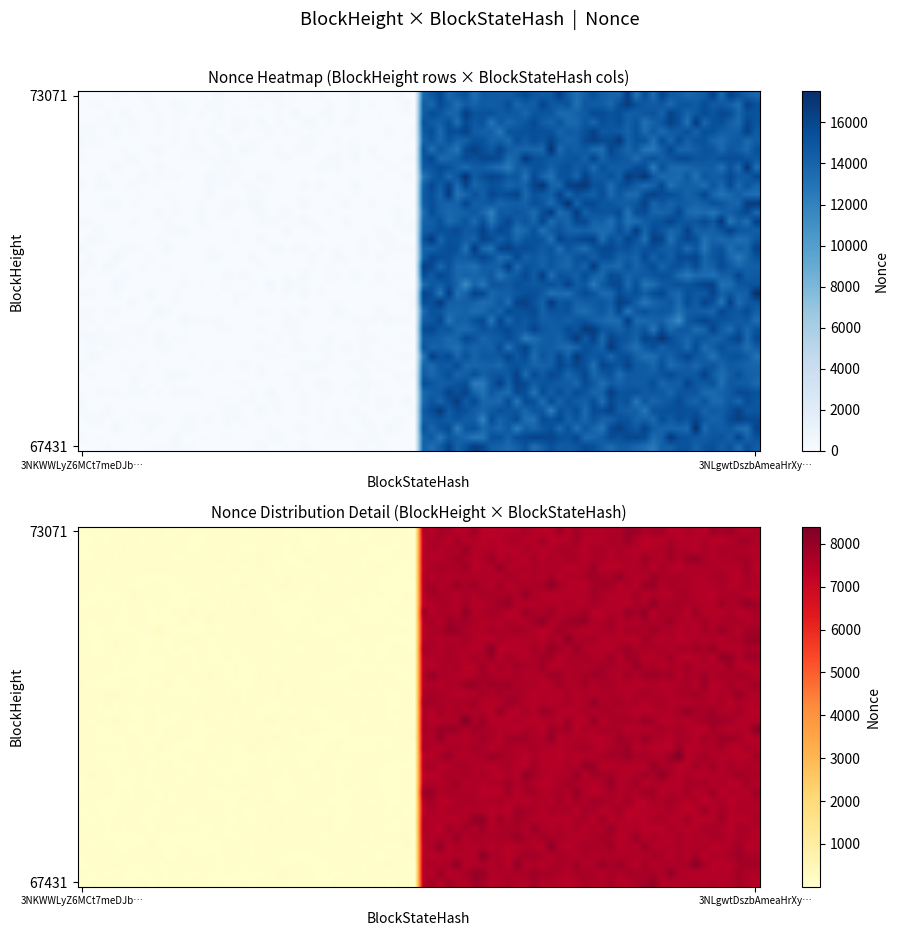

Reading left to right, extract all data points from this chart.

73071: 0	14750
67431: 0	14750